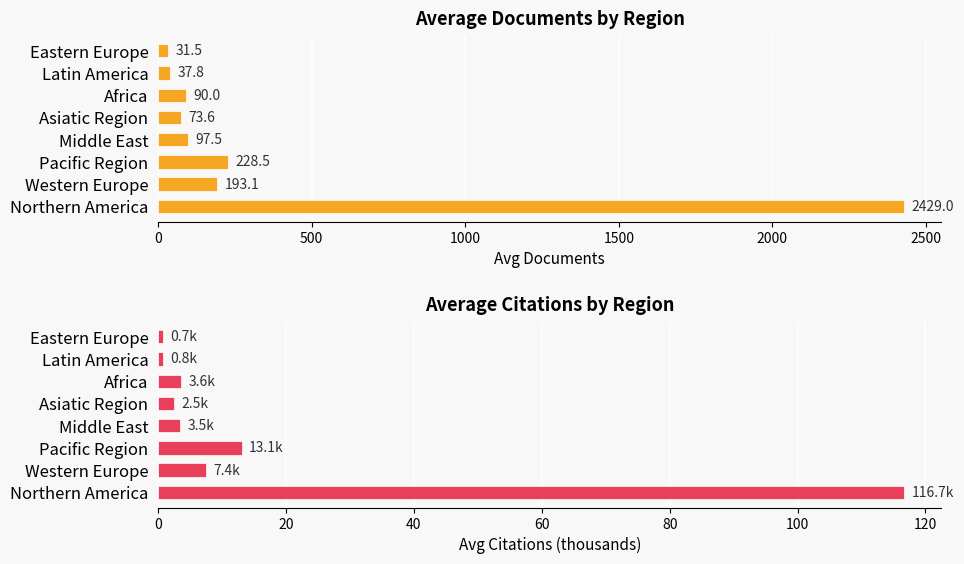

List the series in order of their overall mean, highest first.

Avg Documents, Avg Citations (thousands)